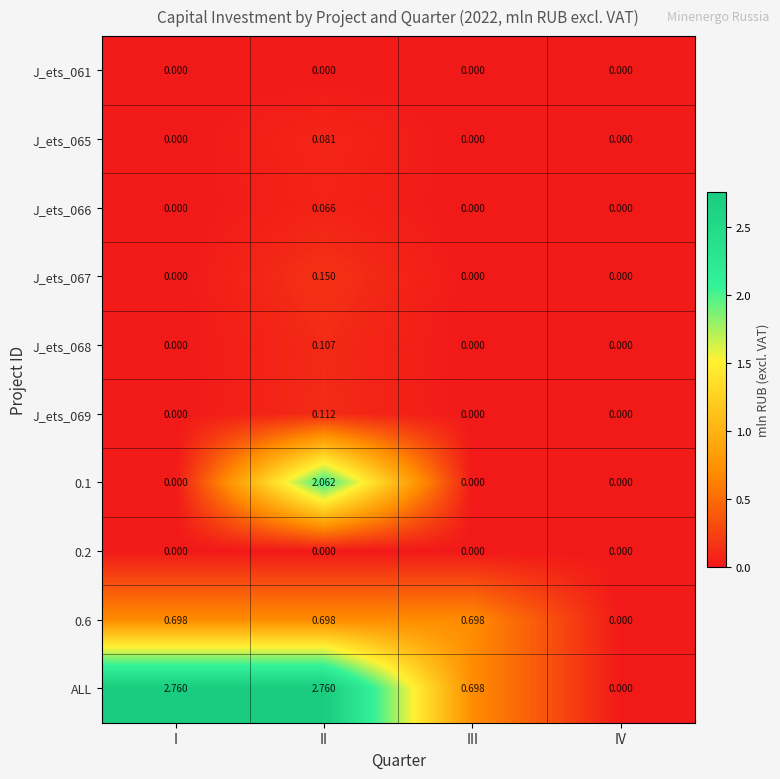

Is the value of ALL at I greater than the value of J_ets_065 at II?

Yes